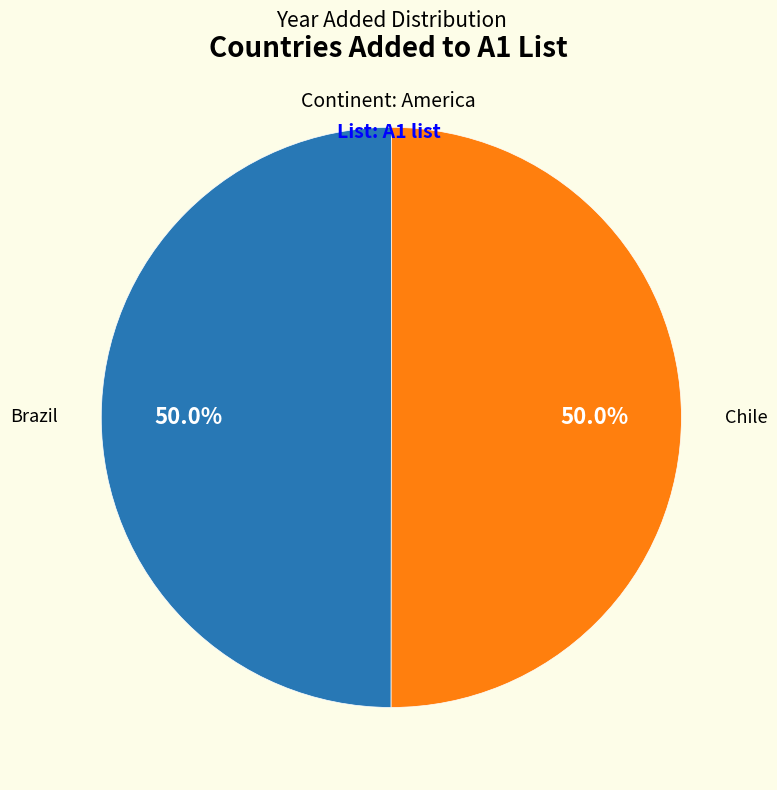

To the nearest percent, what portion does Brazil represent?

50%